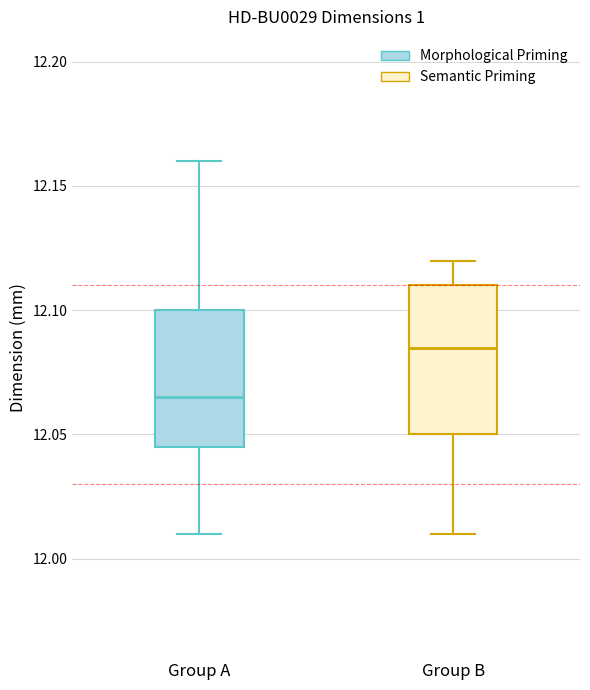

Reading left to right, transcribe this box plot: for each box, give where its median line is, the range the box spans, and where its two whiskers end, as read against the y-axis. The values are not printed on the chart, so give them approximately, as read against the axis.

Group A: median 12.065, box 12.045 to 12.100, whiskers 12.010 to 12.160
Group B: median 12.085, box 12.050 to 12.110, whiskers 12.010 to 12.120